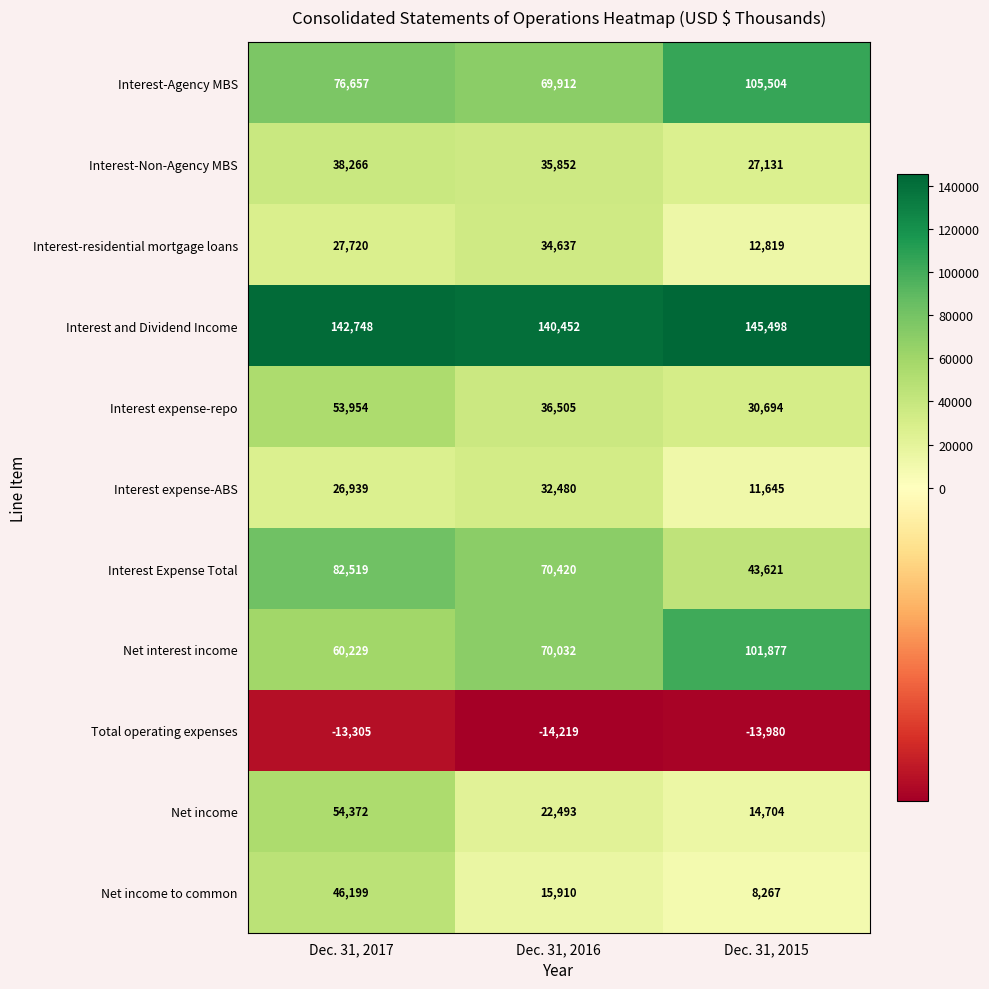

Between Dec. 31, 2016 and Dec. 31, 2015, which series saw the biggest shift?

Interest-Agency MBS